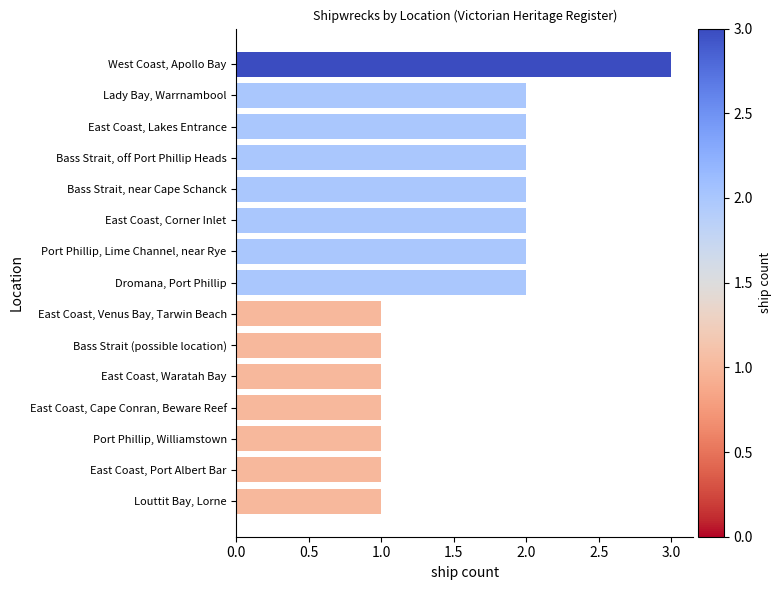

Reading top to bottom, what are all the values shown in this chart?

3	2	2	2	2	2	2	2	1	1	1	1	1	1	1